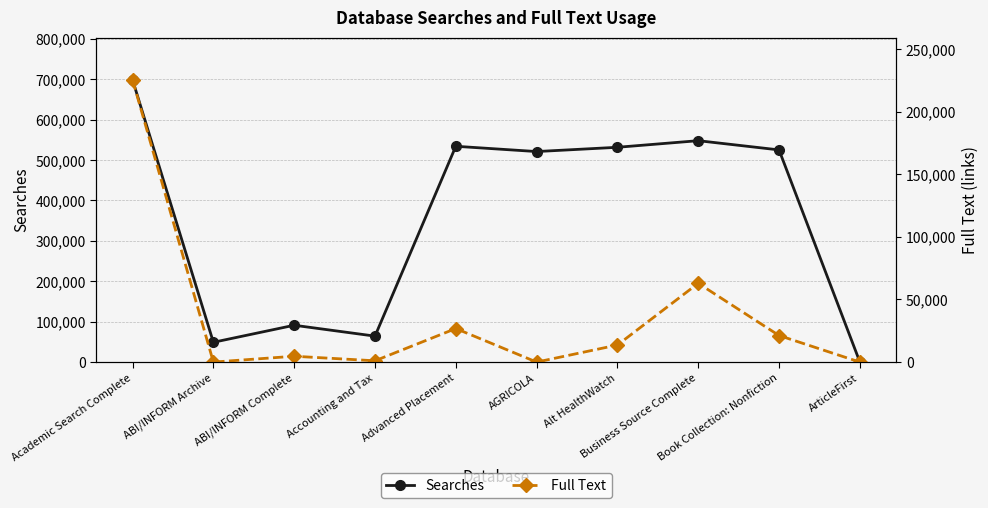

True or false: Searches has more than 0 points higher than both neighbors.

True